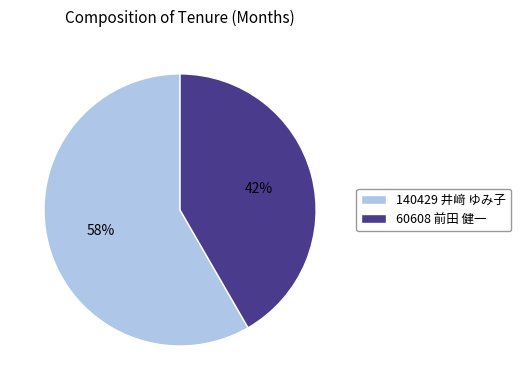

Which has a higher value, 140429 井﨑 ゆみ子 or 60608 前田 健一?

140429 井﨑 ゆみ子